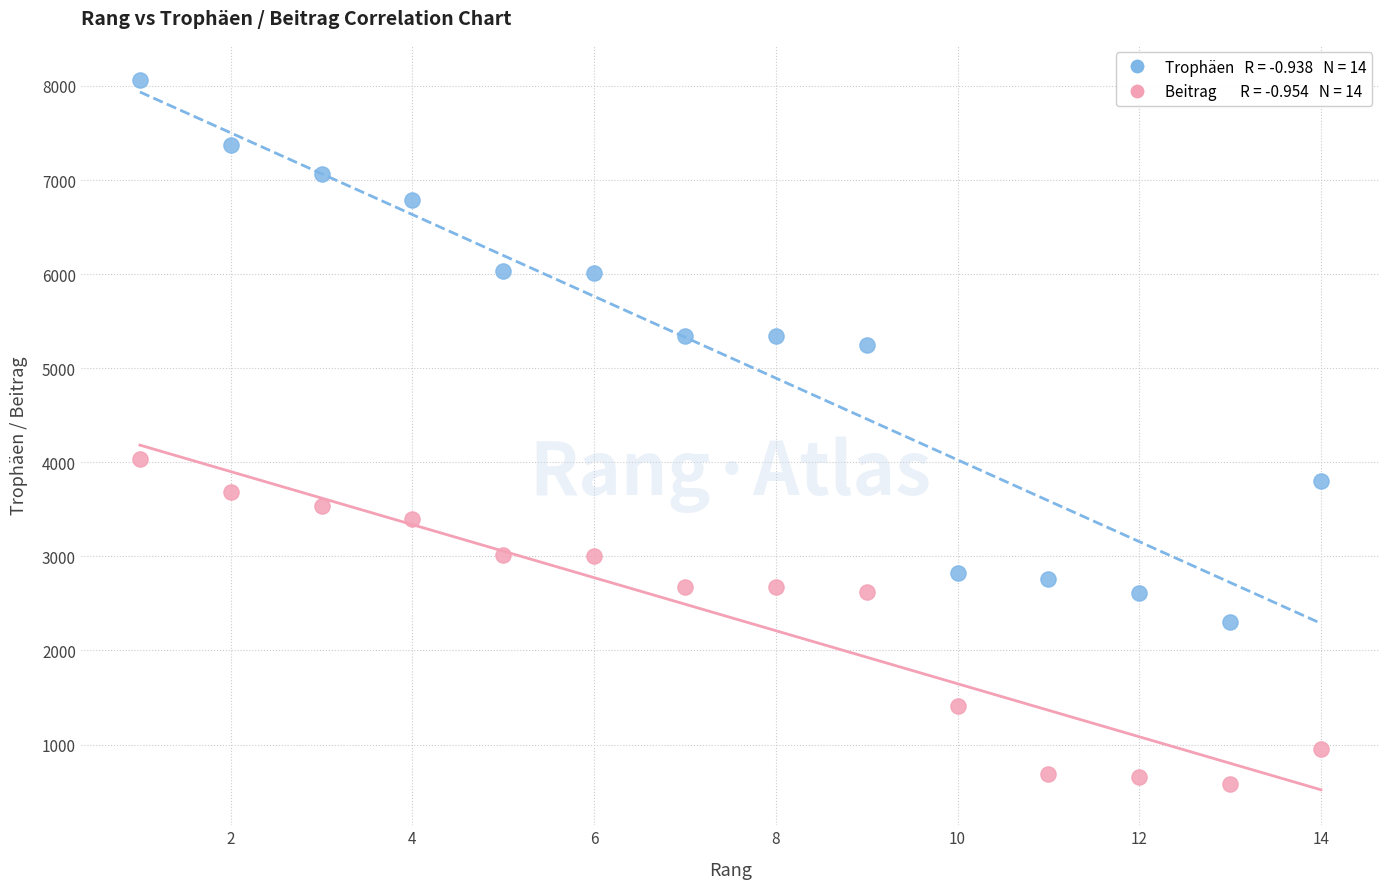

Across all series, what Y value is closest to 4317?

4030